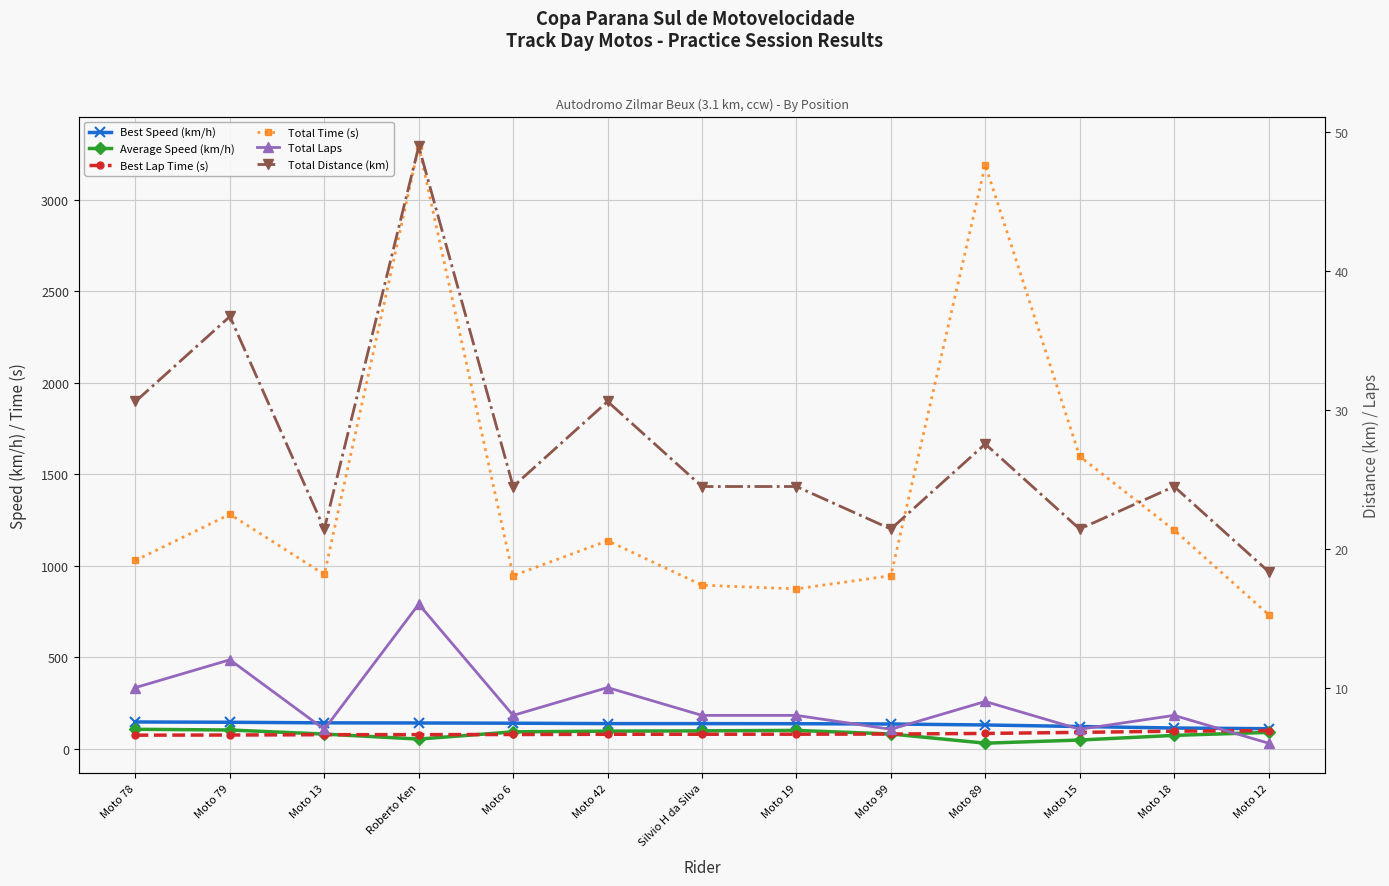

The Total Time (s) series shows 679.5 at Moto 42. True or false?

False